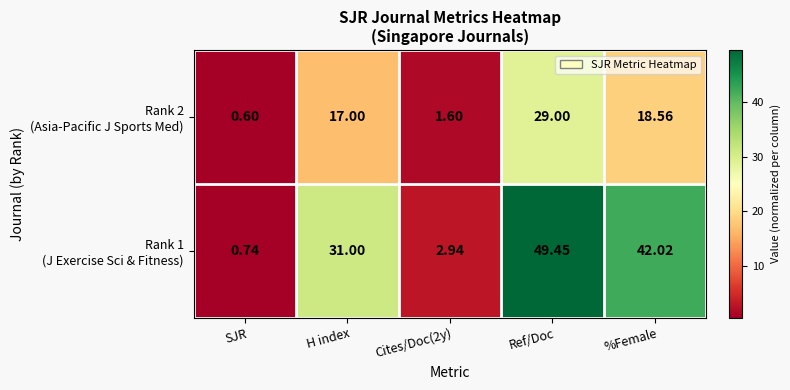

At which category does the chart reach its minimum across all series?

SJR